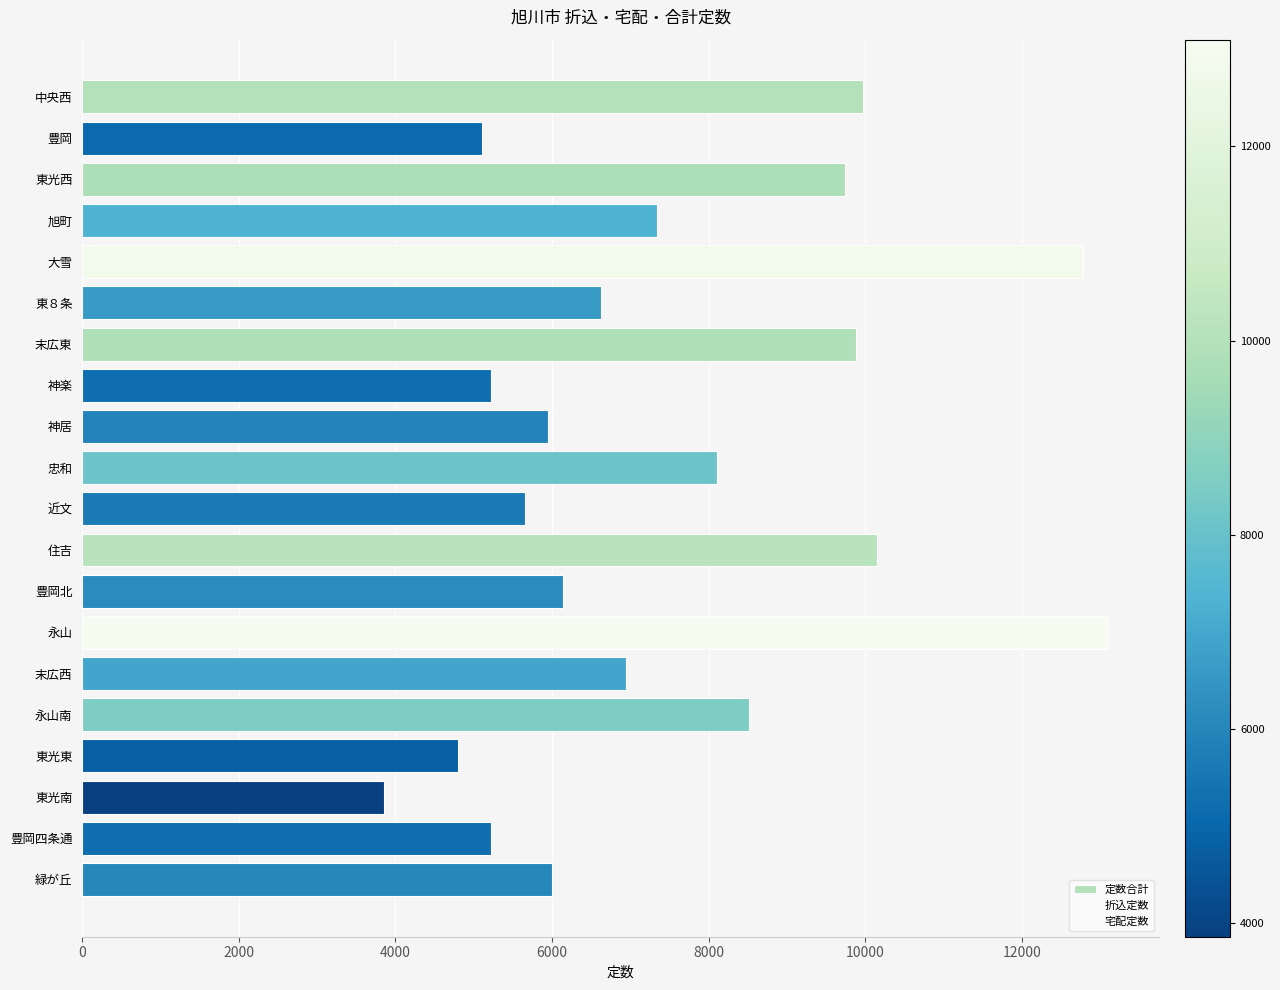

Count the number of data series in this chart.

1